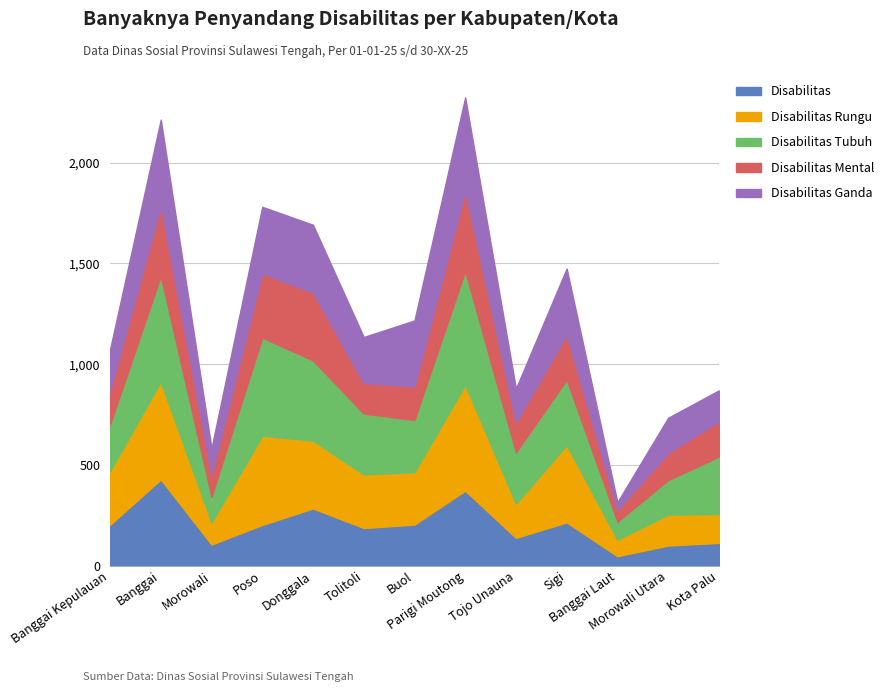

After their last crossing, which series has the higher values: Disabilitas Ganda or Disabilitas Mental?

Disabilitas Mental